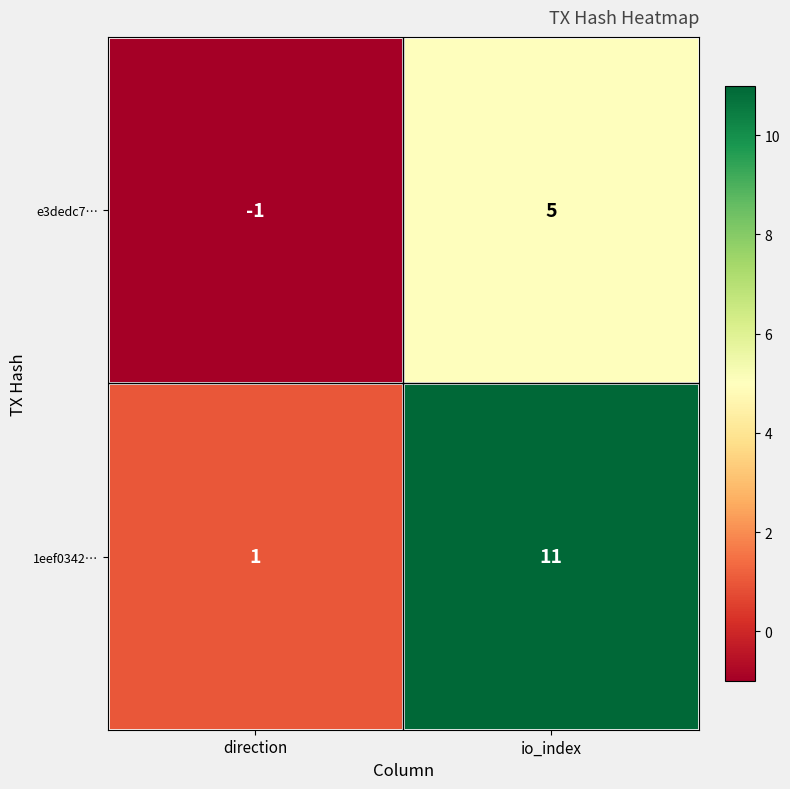

Which label corresponds to the smallest value in the chart?

direction